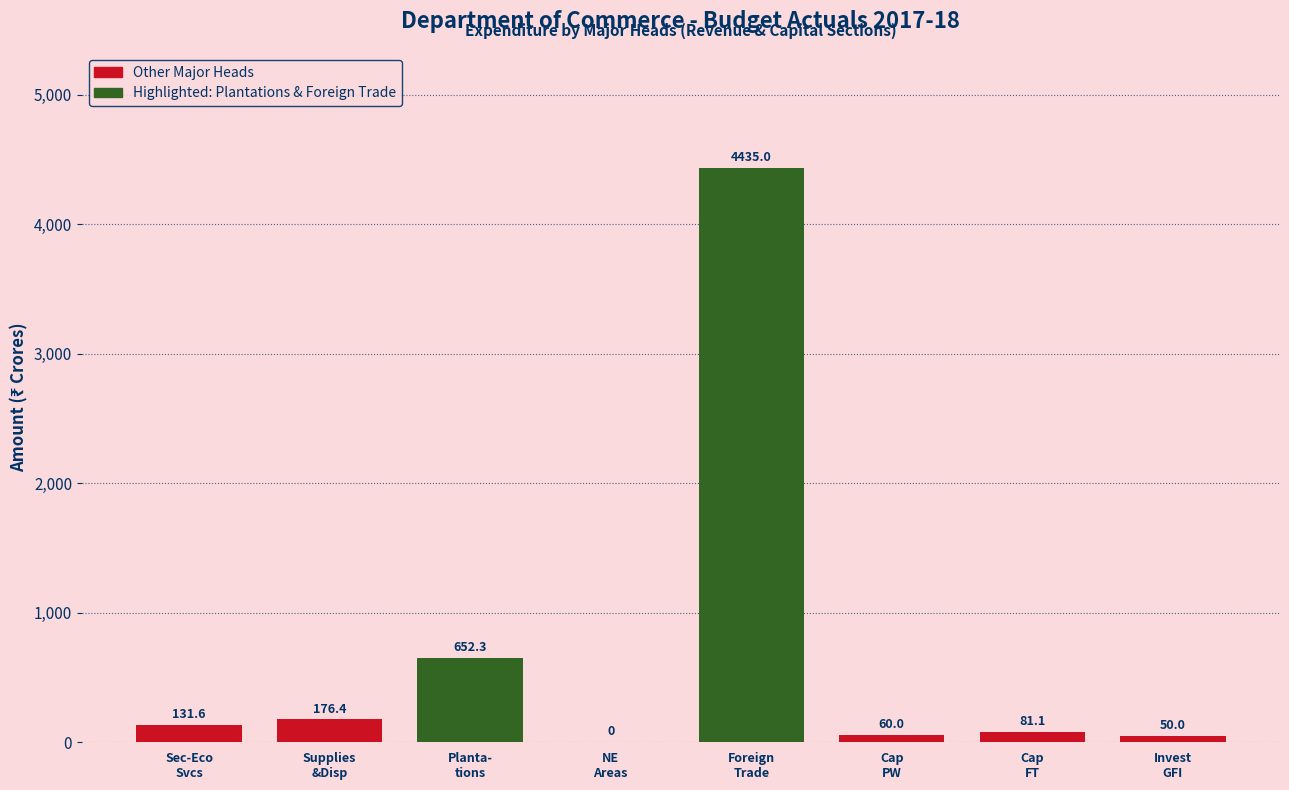

What is the greatest value displayed?

4435.0